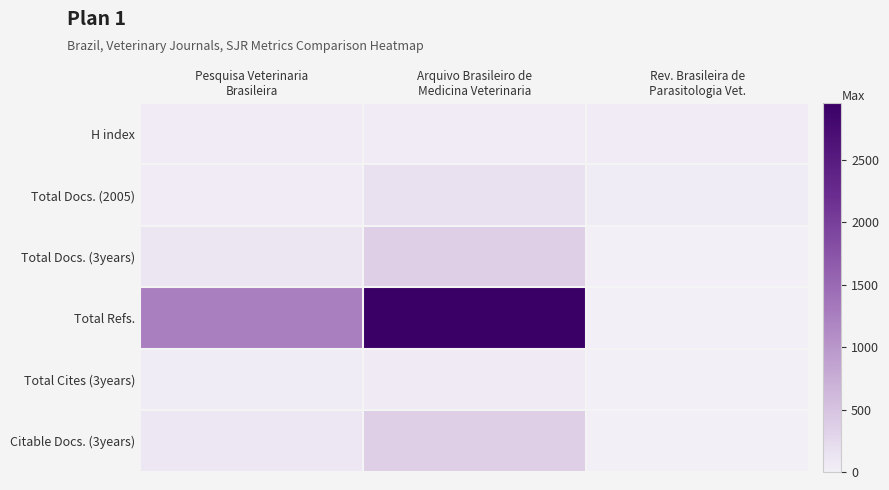

Which series has the largest range (max minus min)?

Total Refs.